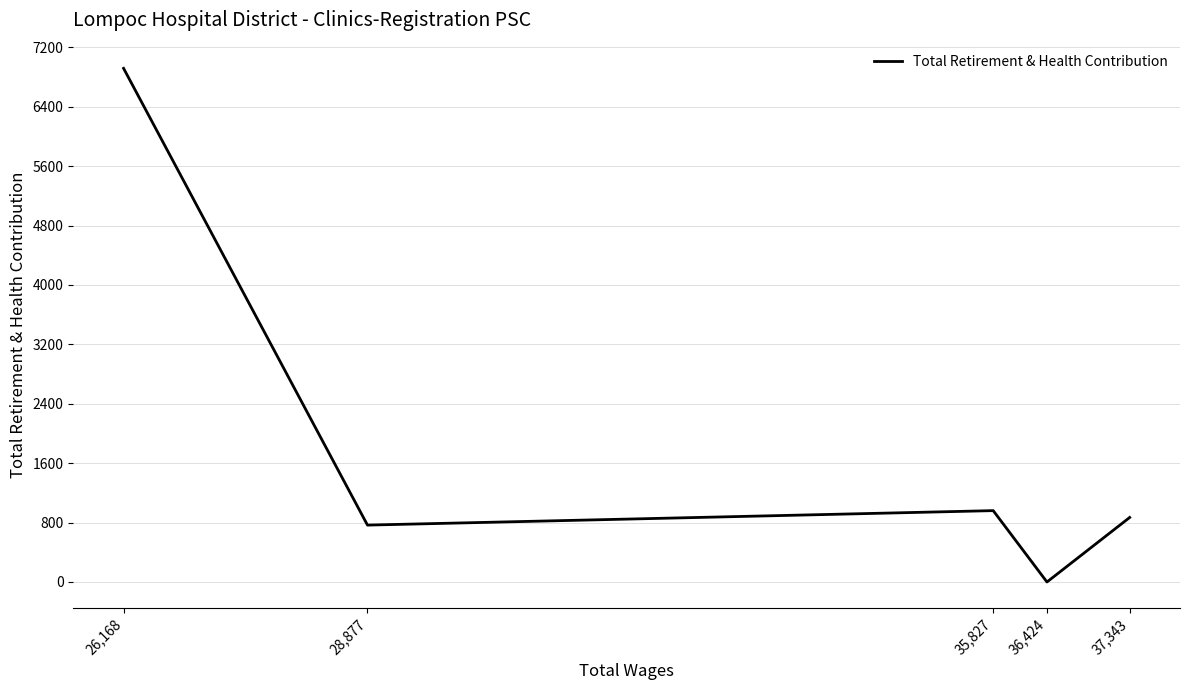

How many data points are less than 869?

2